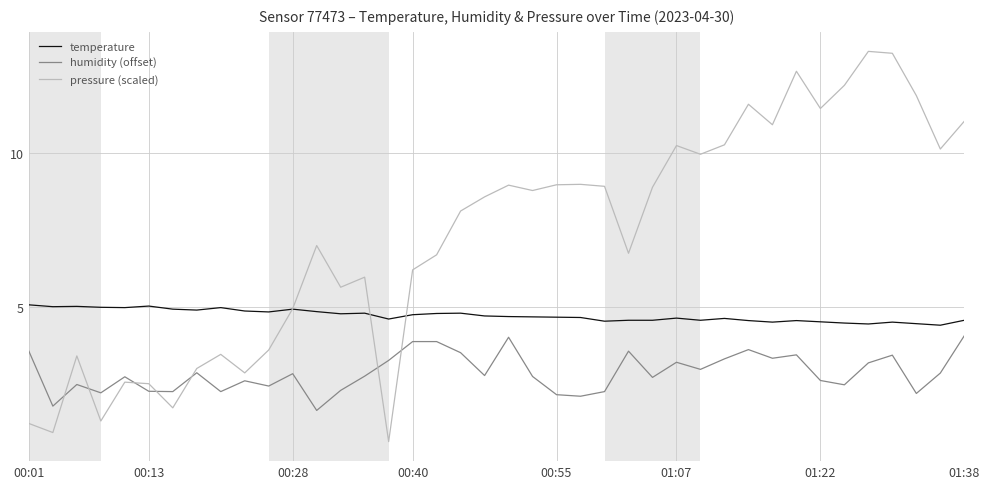

Does the chart display data point markers on the line(s)?

No